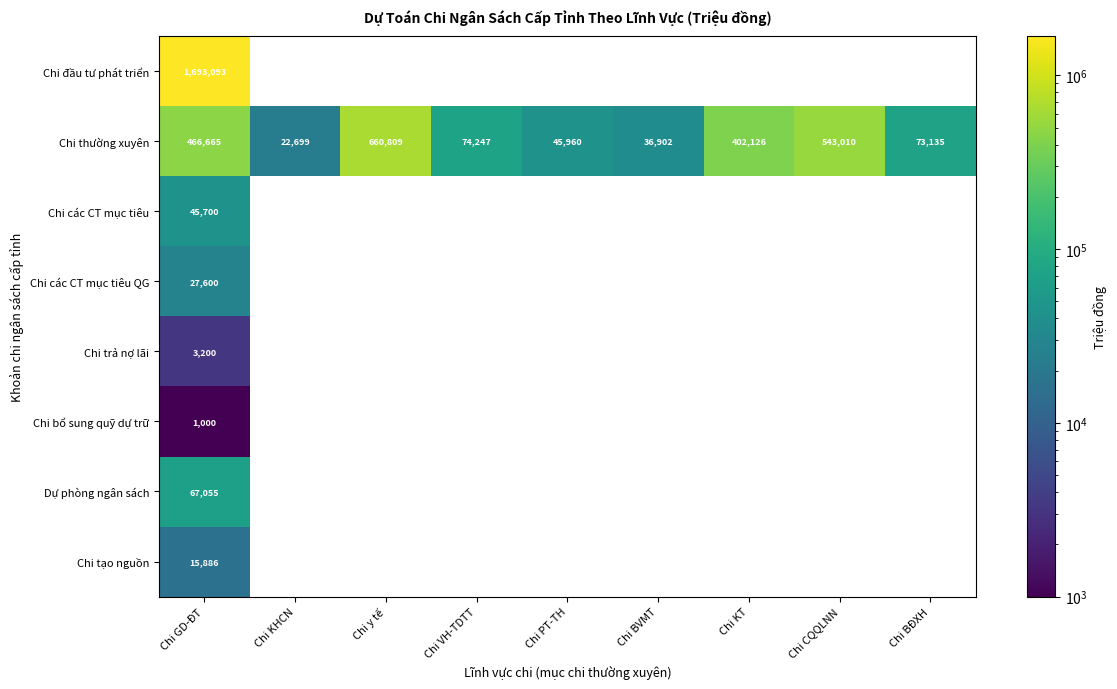

At which category is the sum across all series the highest?

Chi GD-ĐT